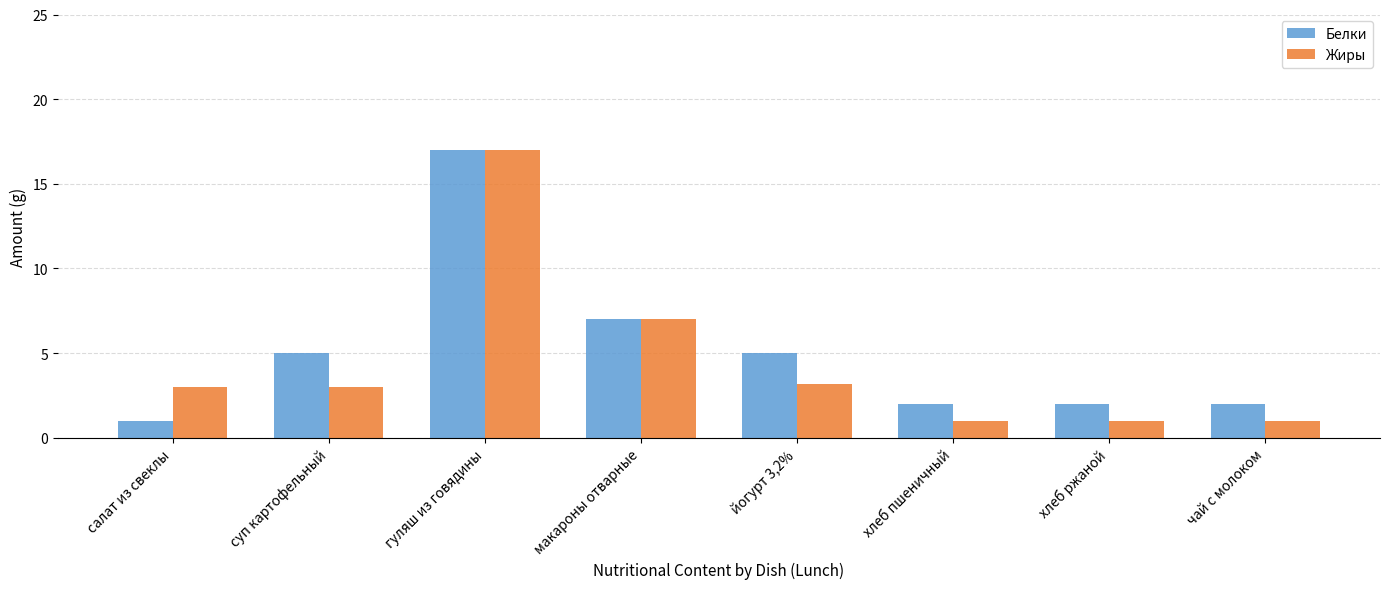

What is the difference between the highest and lowest values at чай с молоком?

1.0